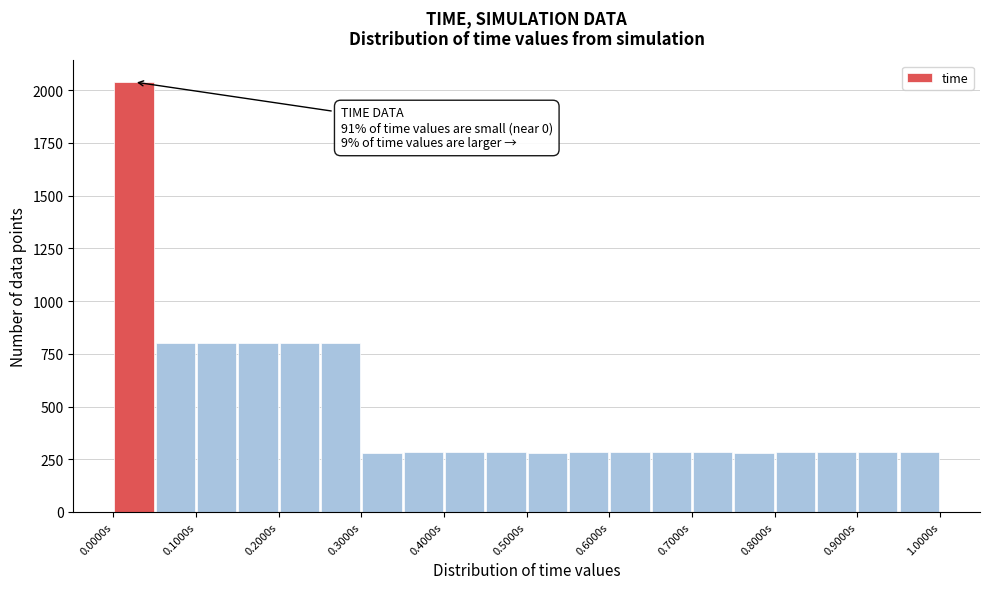

Which range on the x-axis has the tallest bar?

0.00 to 0.05